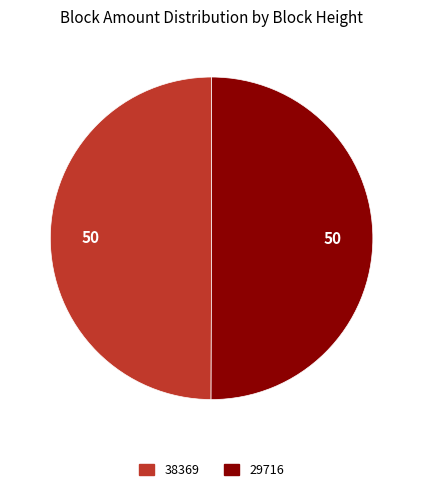

True or false: 38369 accounts for 44% of the total.

False